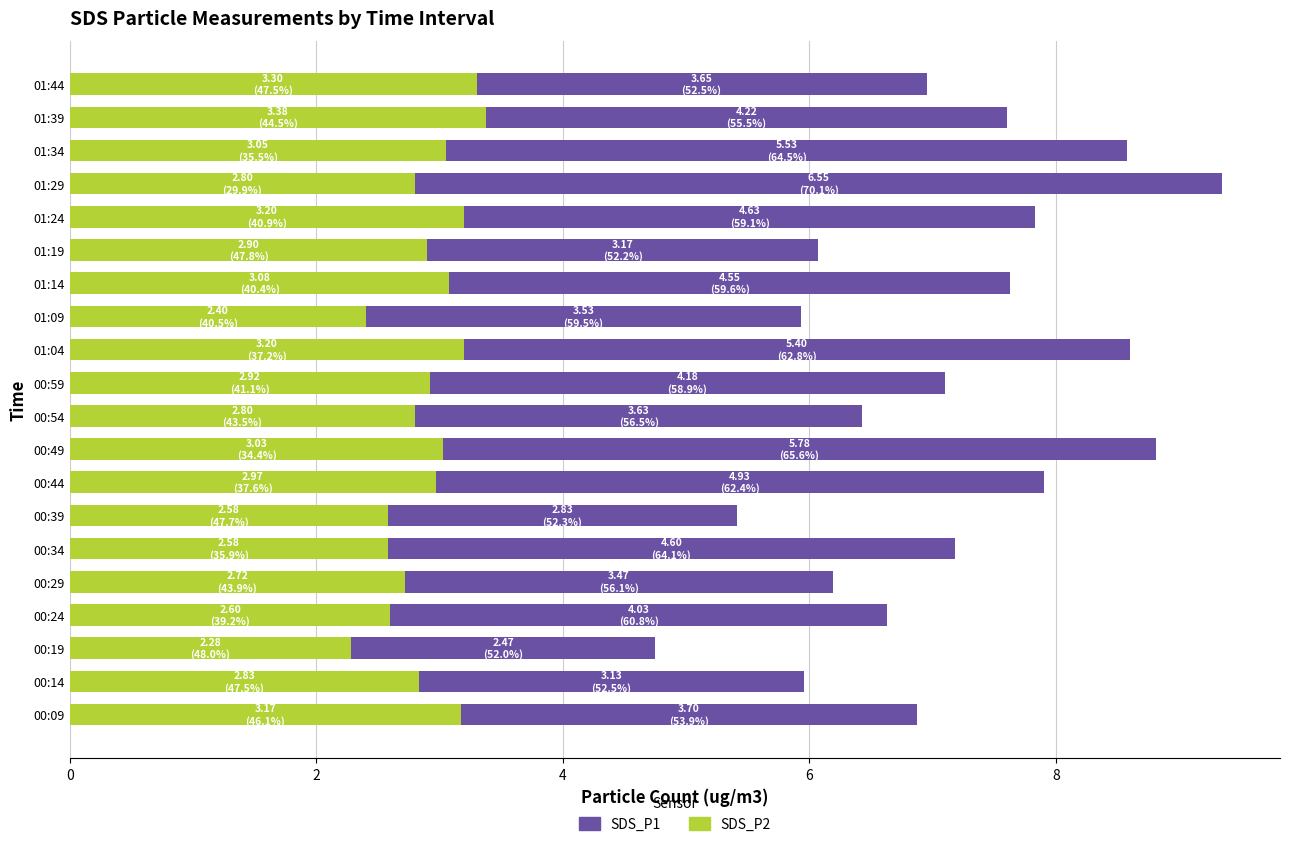

What is the average value of the SDS_P2 series?

2.9